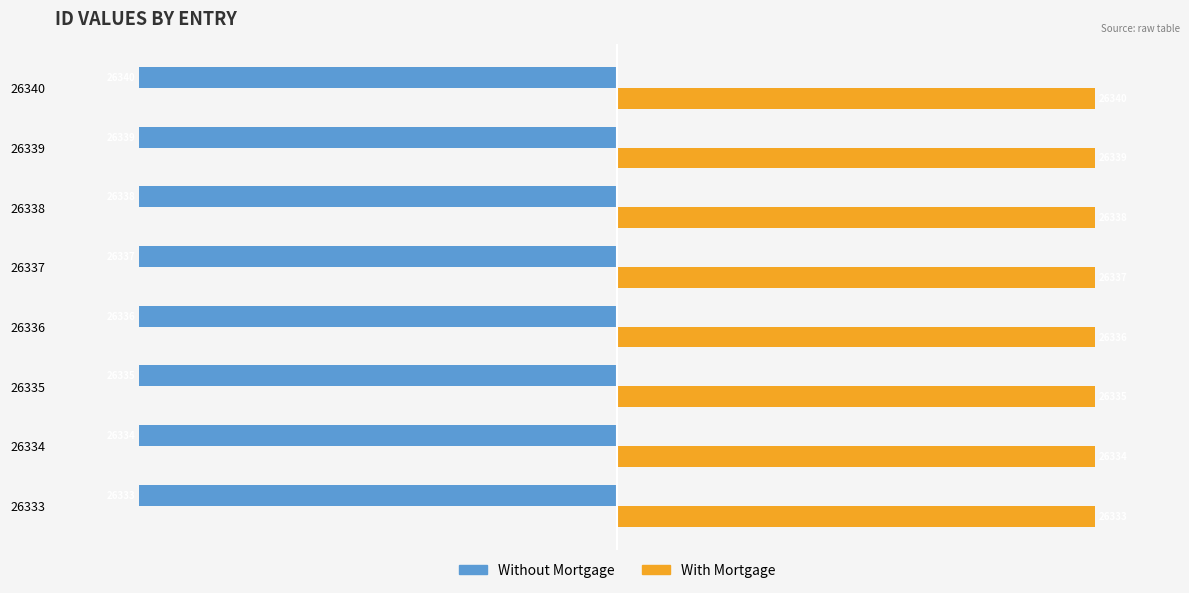

What is the difference between the maximum and second lowest values in the Without Mortgage series?

6